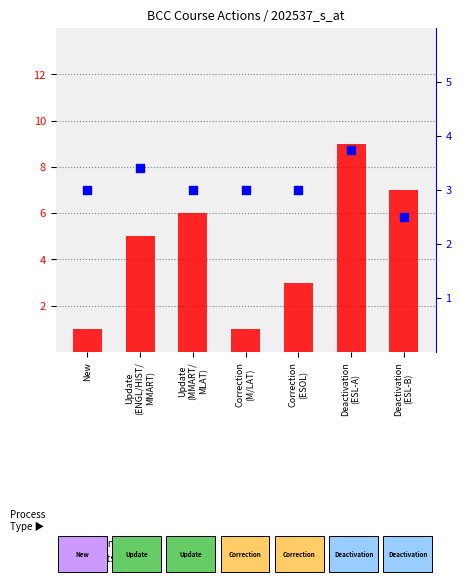

What is the total value across all series at Update
(MMART/
MLAT)?

9.0